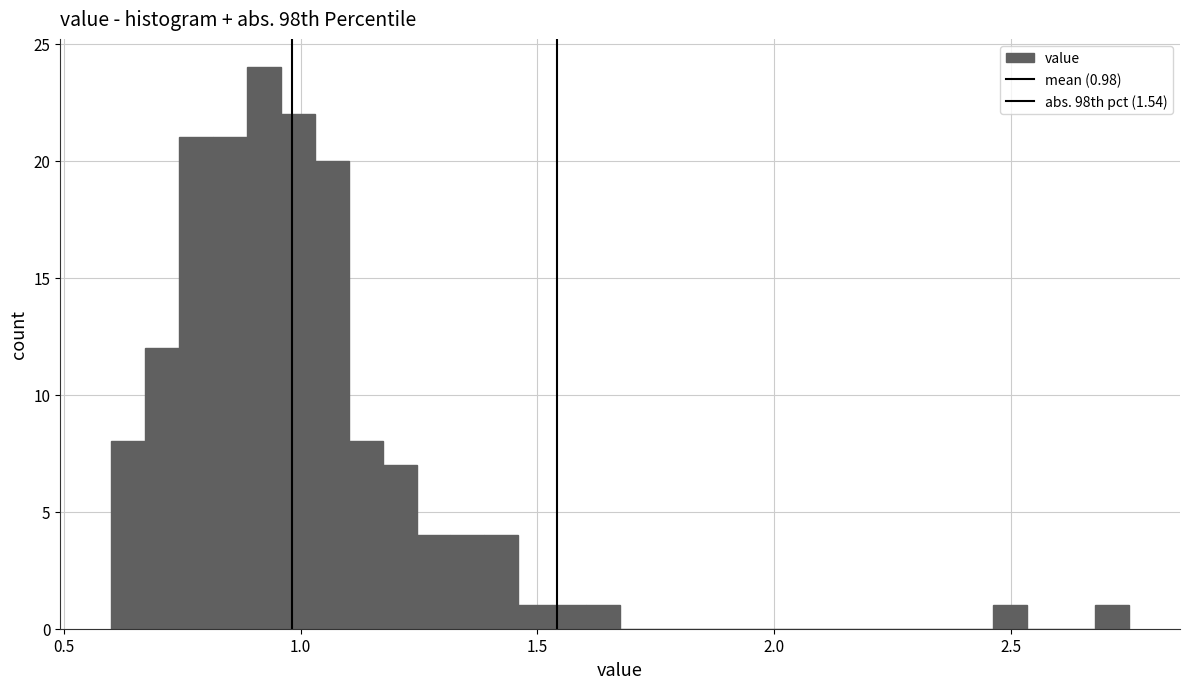

Around what value on the x-axis is the tallest bar? Give the approximate position of its centre, as read against the axis.

0.90